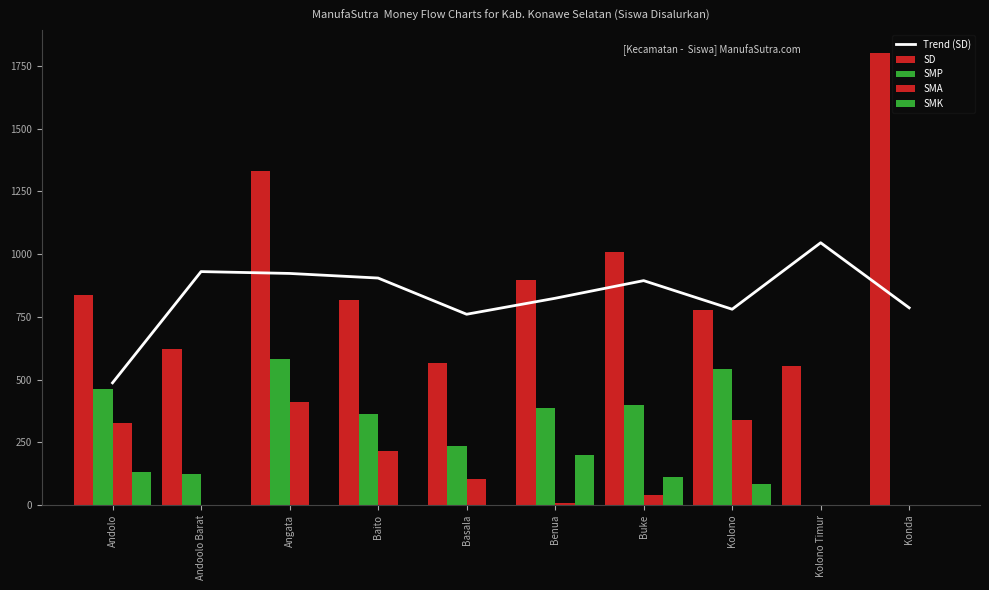

Where is SMK nearest to the value 99?

Buke